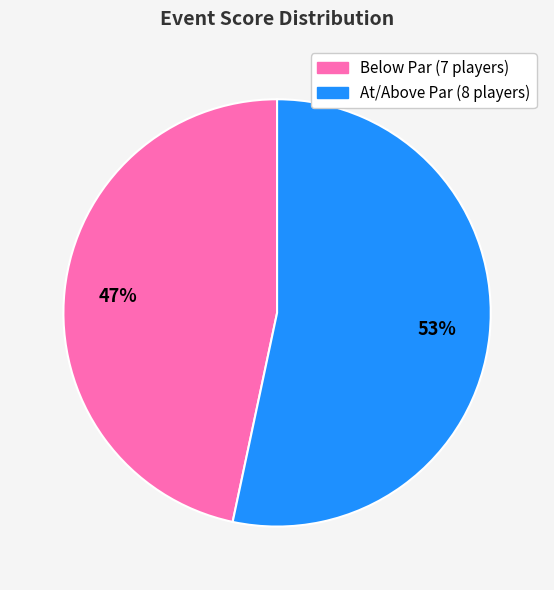

How many slices are in this pie chart?

2